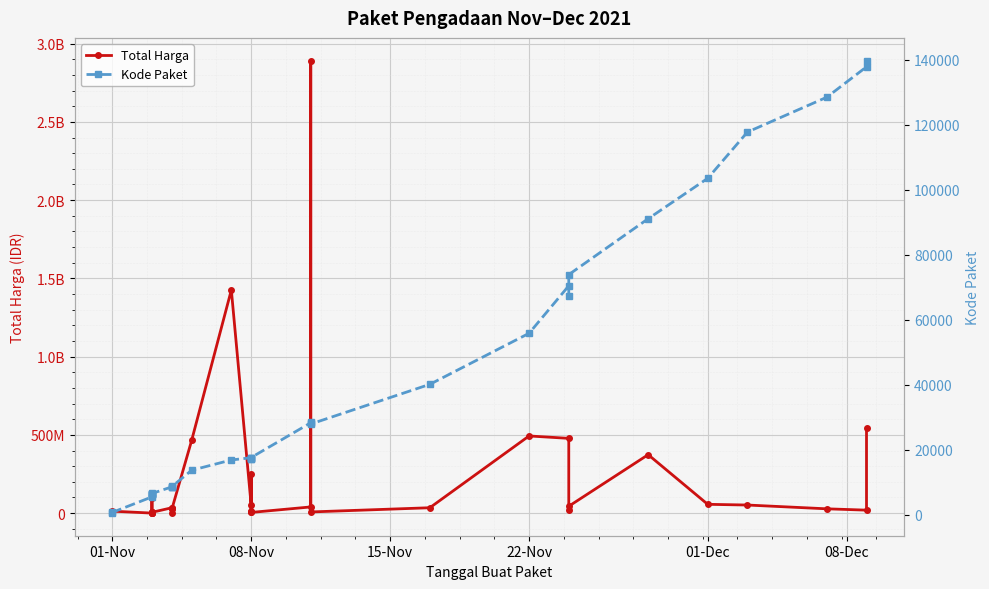

True or false: Kode Paket and Total Harga cross at least once.

False